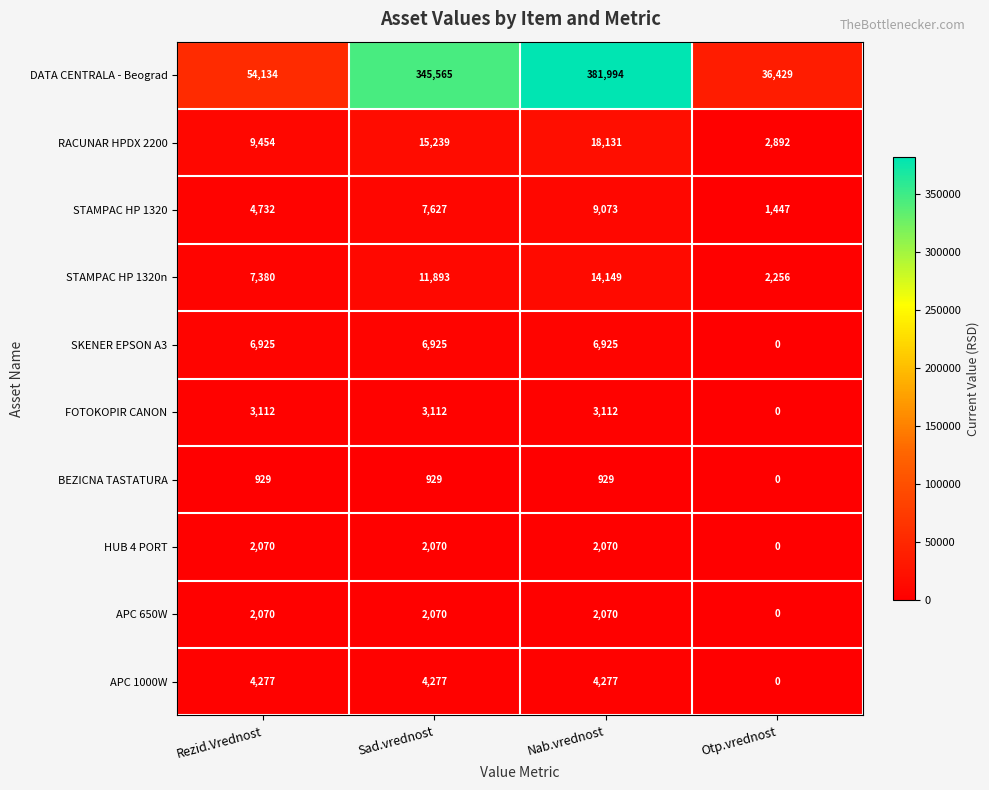

What is the average value of the STAMPAC HP 1320 series?

5720